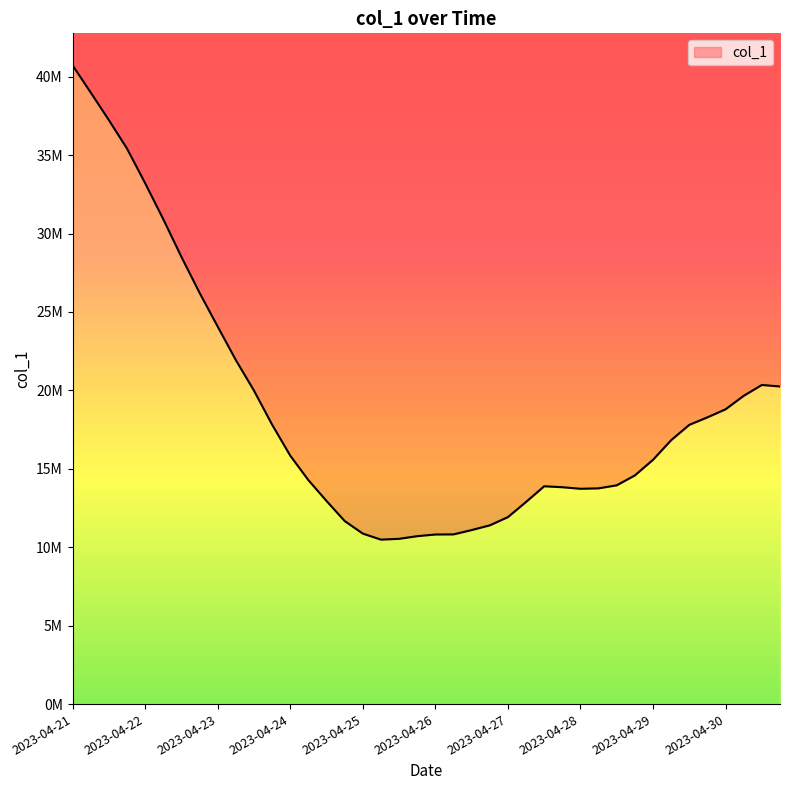

List the labels in order of value, largest first.

2023-04-21, 2023-04-21, 2023-04-21, 2023-04-22, 2023-04-22, 2023-04-22, 2023-04-22, 2023-04-23, 2023-04-23, 2023-04-23, 2023-04-30, 2023-04-30, 2023-04-23, 2023-04-30, 2023-04-30, 2023-04-29, 2023-04-24, 2023-04-29, 2023-04-29, 2023-04-24, 2023-04-29, 2023-04-28, 2023-04-24, 2023-04-28, 2023-04-27, 2023-04-27, 2023-04-28, 2023-04-28, 2023-04-24, 2023-04-27, 2023-04-27, 2023-04-25, 2023-04-27, 2023-04-26, 2023-04-25, 2023-04-26, 2023-04-26, 2023-04-26, 2023-04-25, 2023-04-25